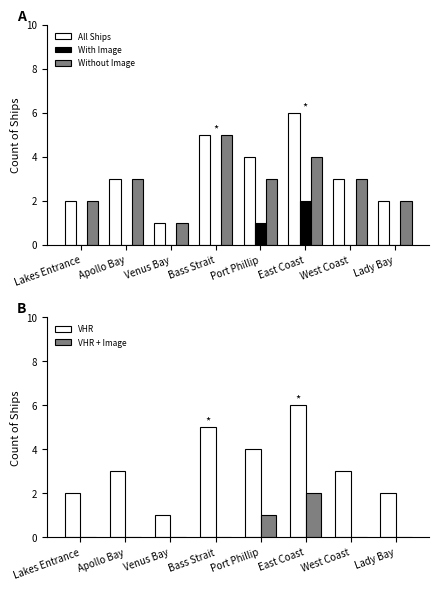

Which series has the largest total across all categories?

All Ships